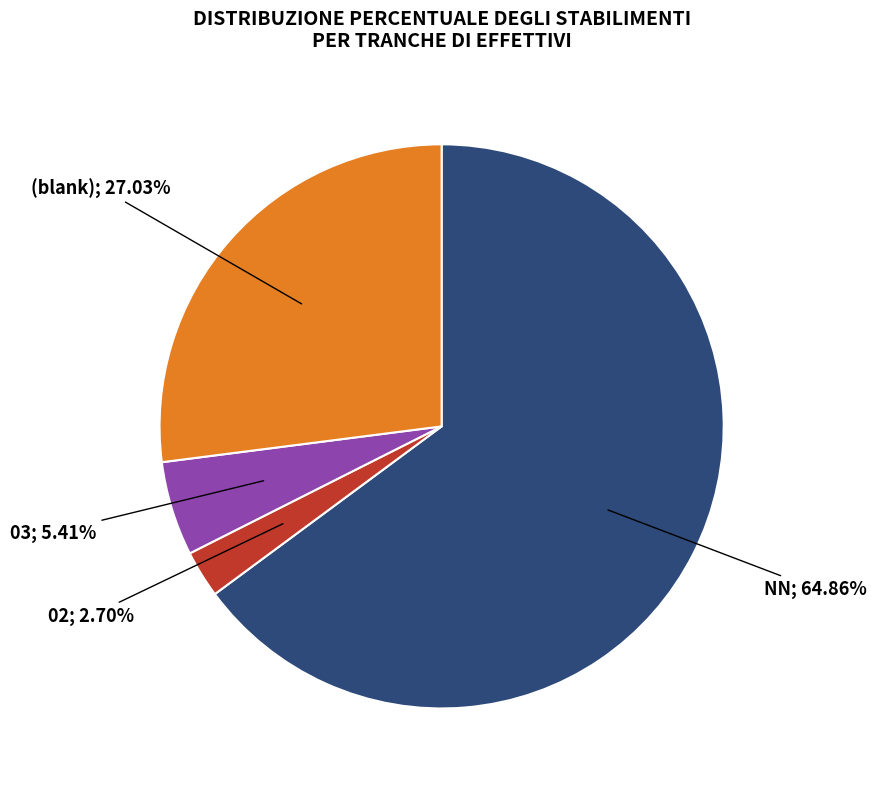

Does any single category account for the majority?

Yes